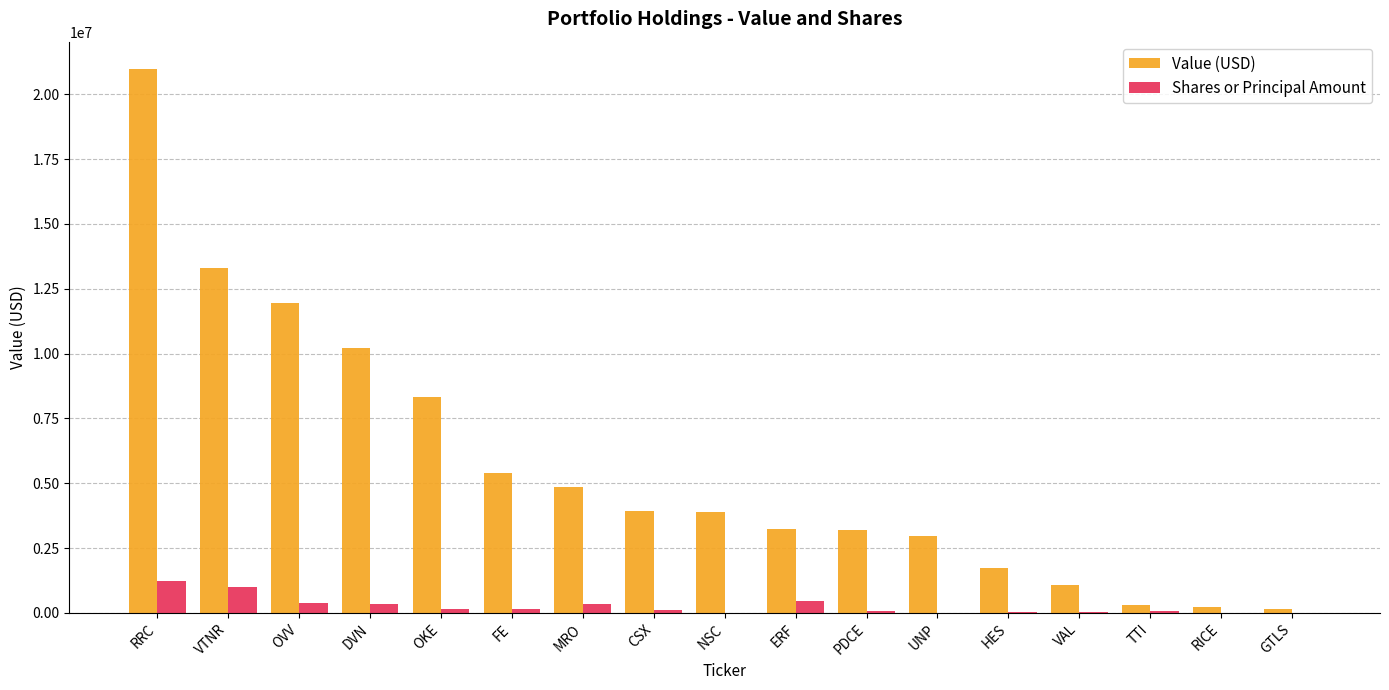

At which category is the sum across all series the highest?

RRC